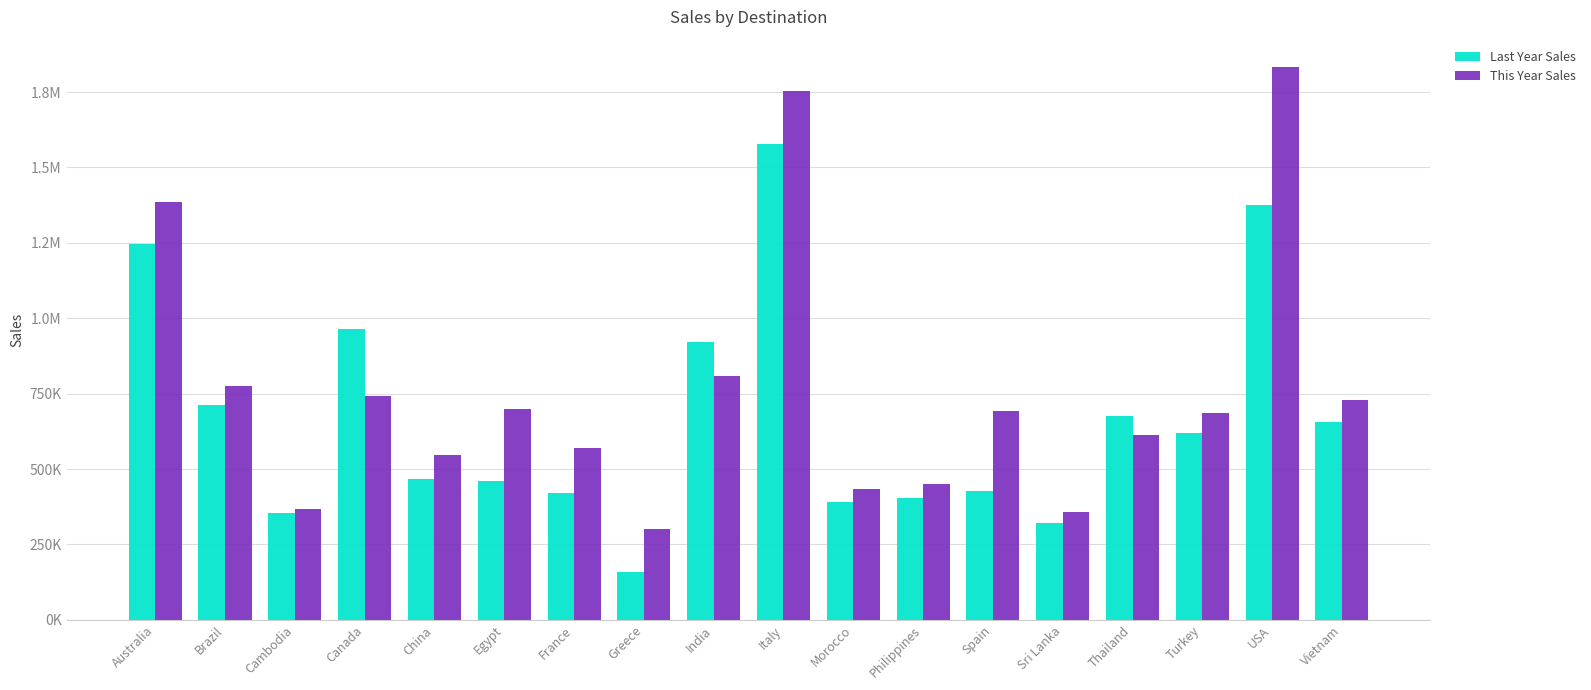

Does the chart contain stacked bars?

No